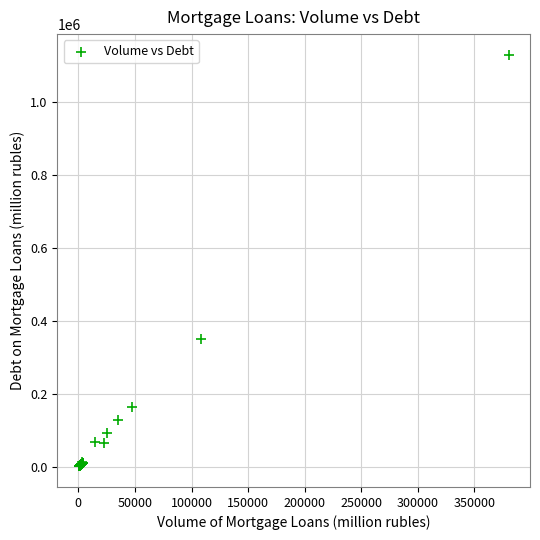

What Y value in the scatter plot is closest to 565142?

349274